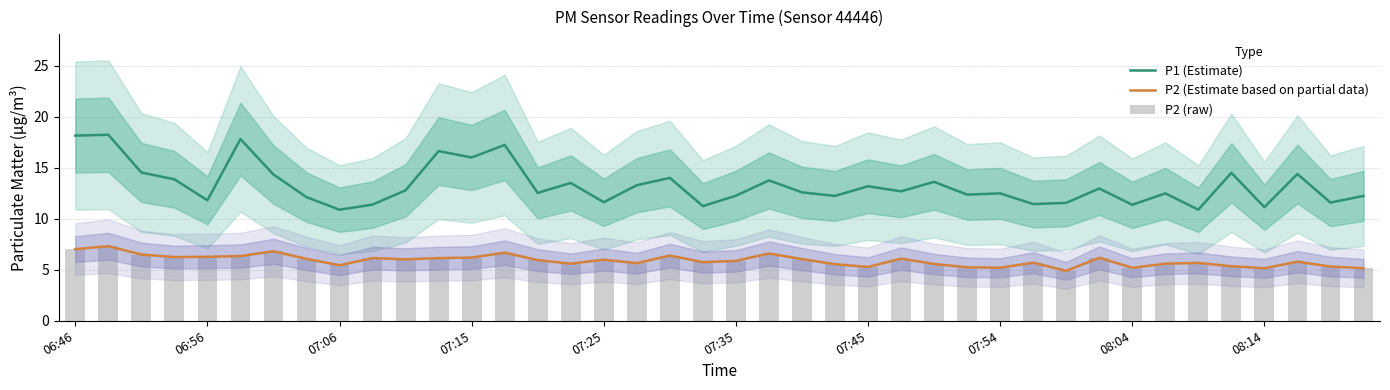

Where does the P2 (raw) series first go above 5?

06:46